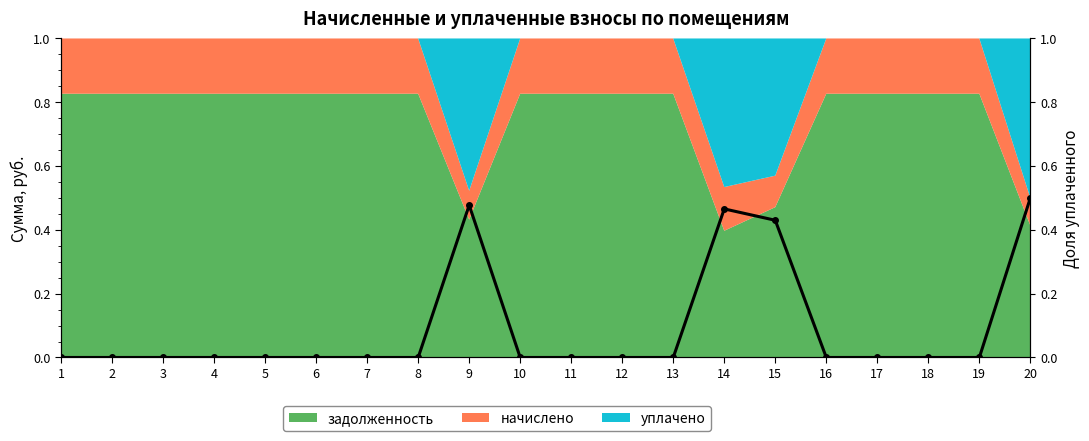

List the labels in order of value, smallest first.

1, 2, 3, 4, 5, 6, 7, 8, 10, 11, 12, 13, 16, 17, 18, 19, 15, 14, 9, 20